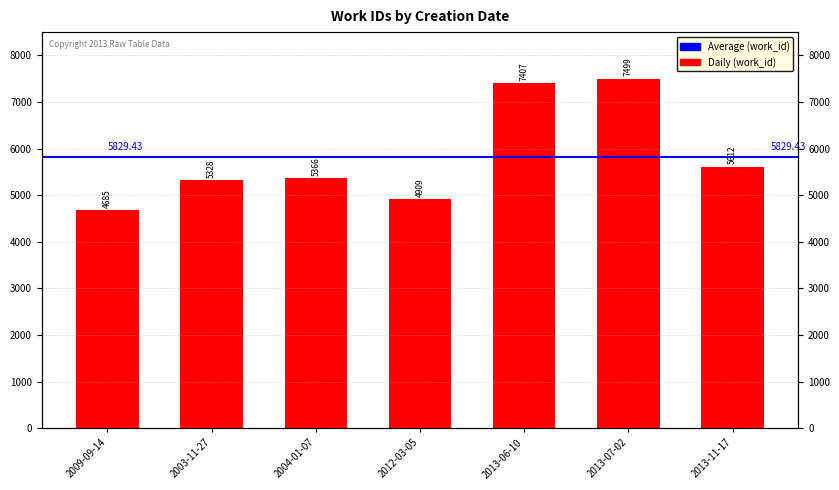

How many data points are less than 5366?

3